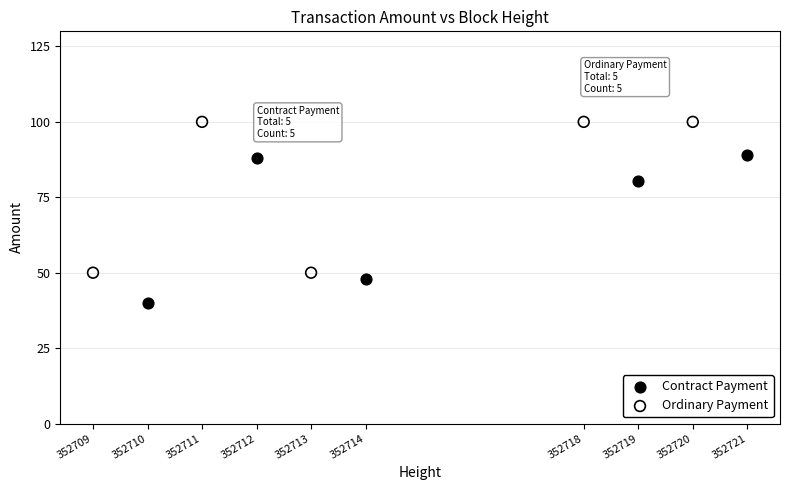

Which series reaches the maximum Y coordinate?

Ordinary Payment